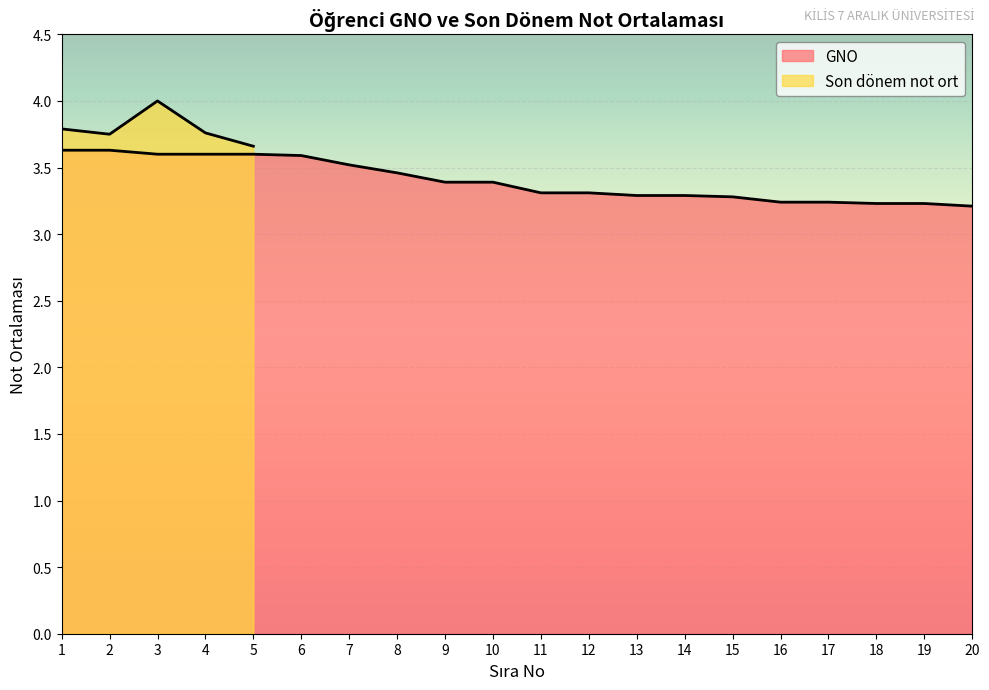

What is the sum of all values?

68.0